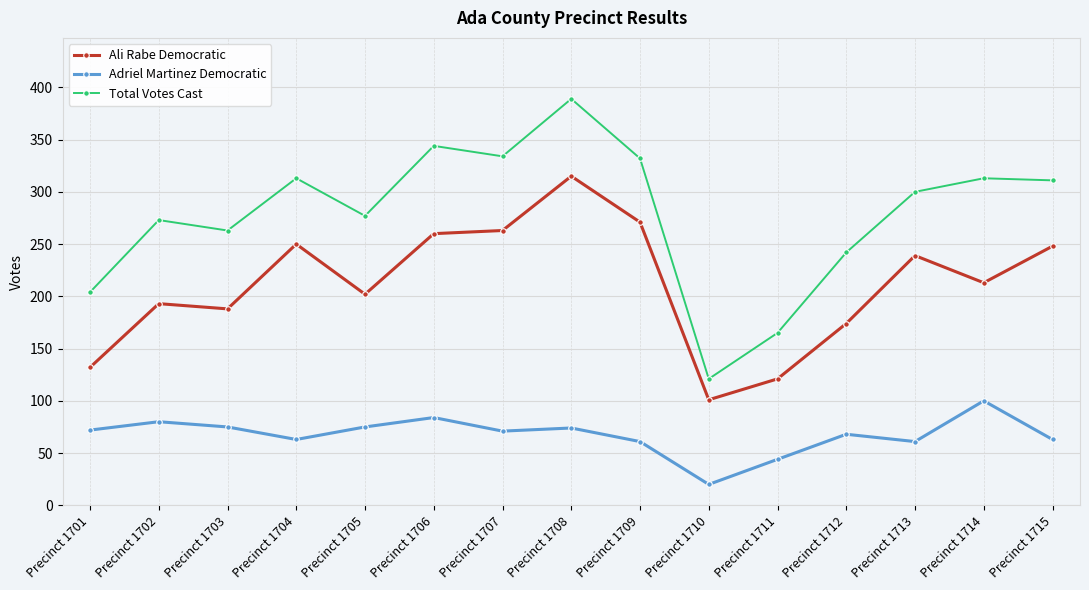

True or false: Ali Rabe Democratic has more than 1 points higher than both neighbors.

True